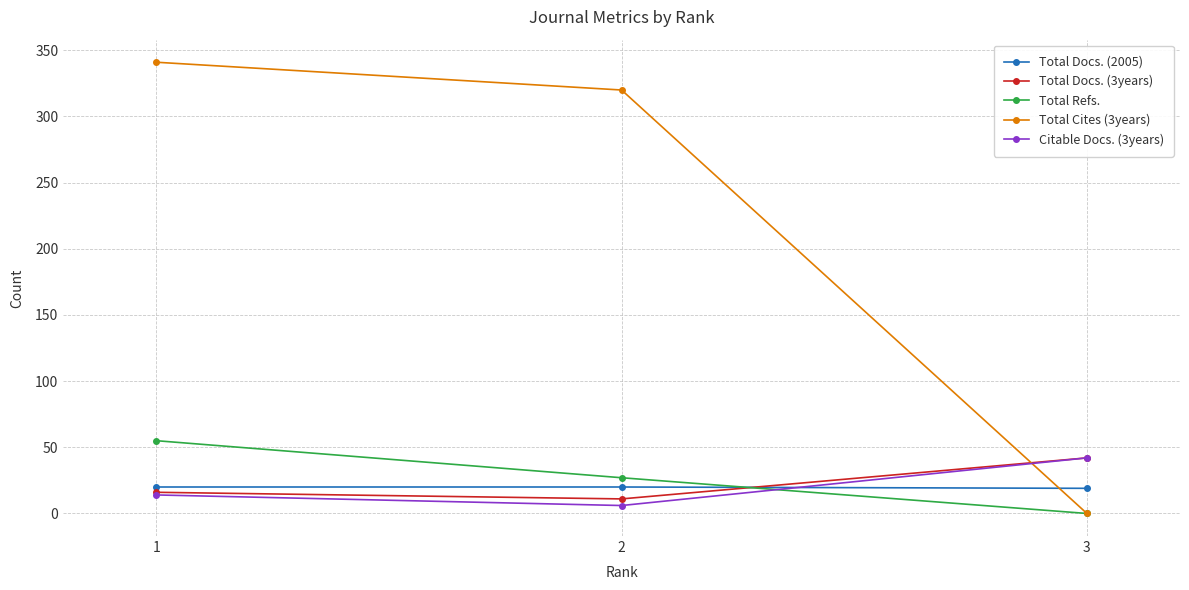

What is the sum of all Total Refs. values?

82